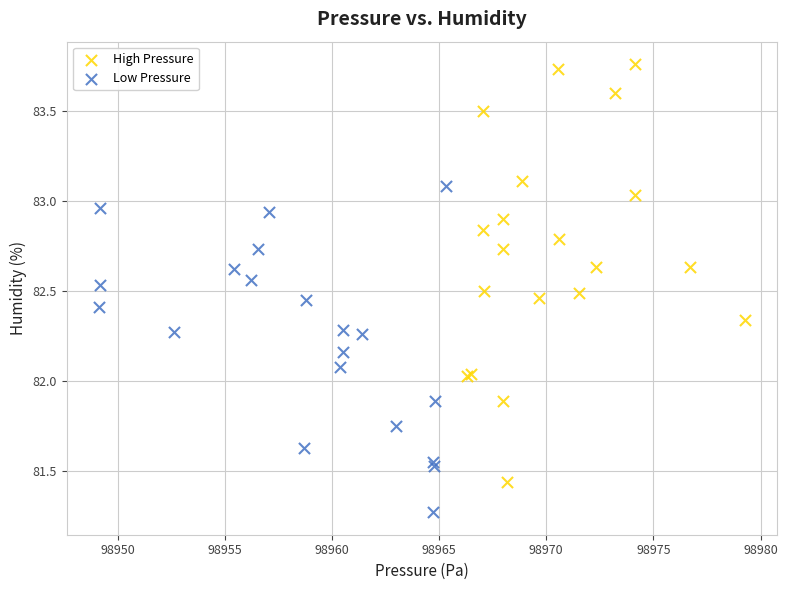

Which series has the largest Y range (max minus min)?

High Pressure